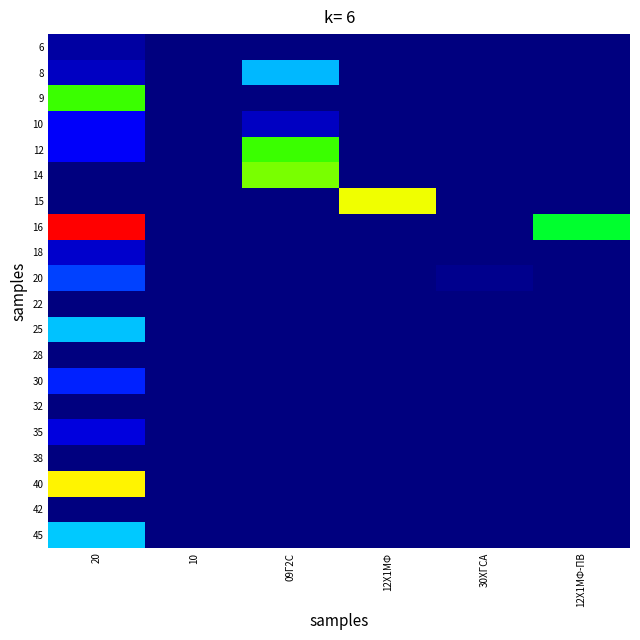

At which category is the sum across all series the highest?

20